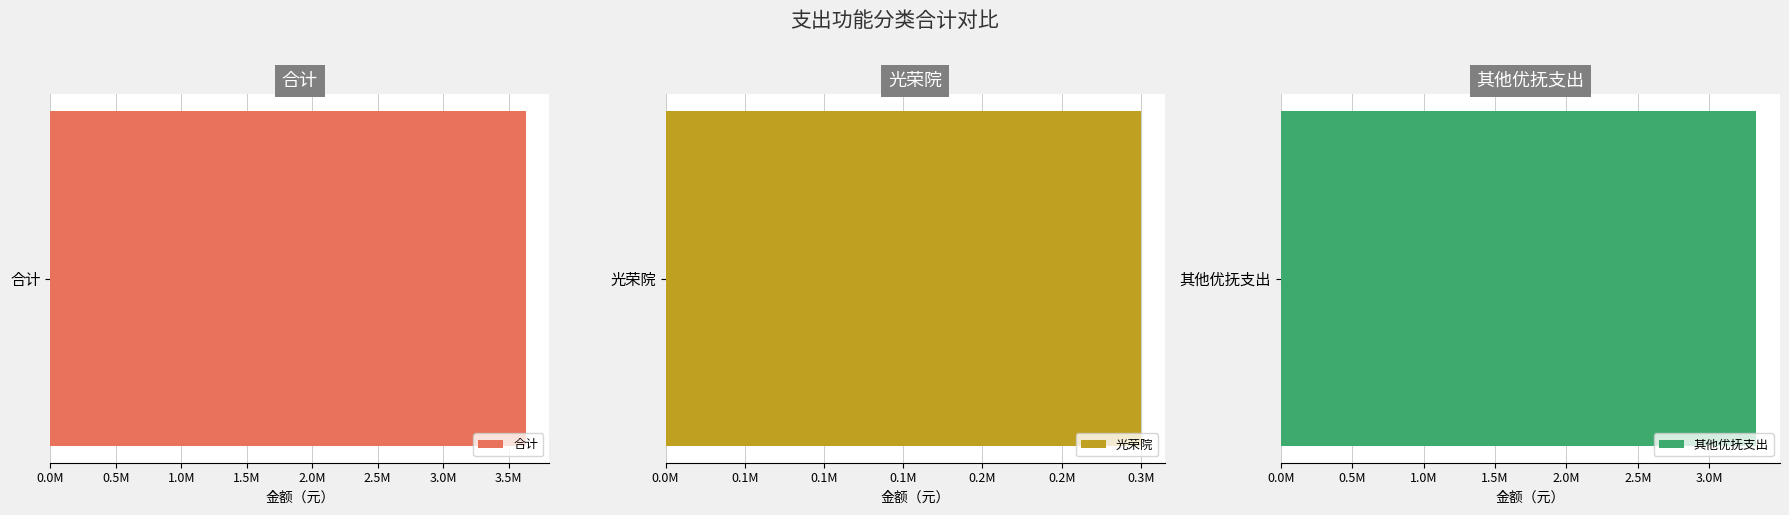

Rank the categories by value from highest to lowest.

合计, 其他优抚支出, 光荣院